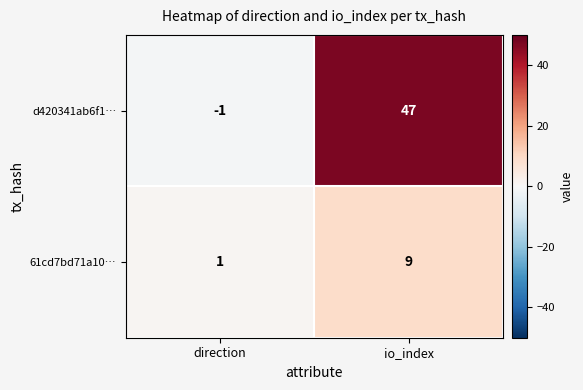

Read the d420341ab6f1… value at io_index, to the nearest 5.

45